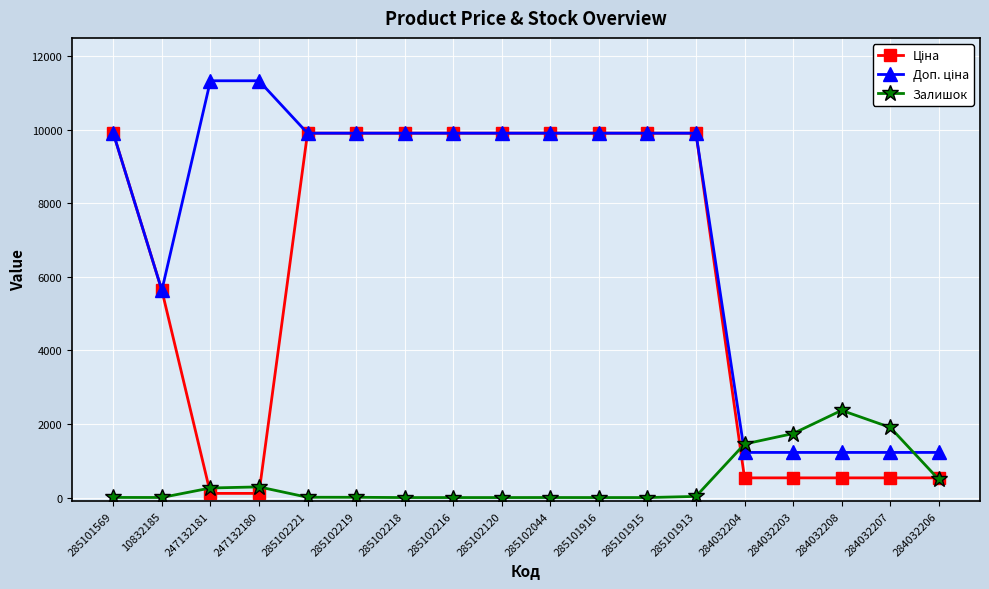

What is the total value across all series at 285102216?

19817.0